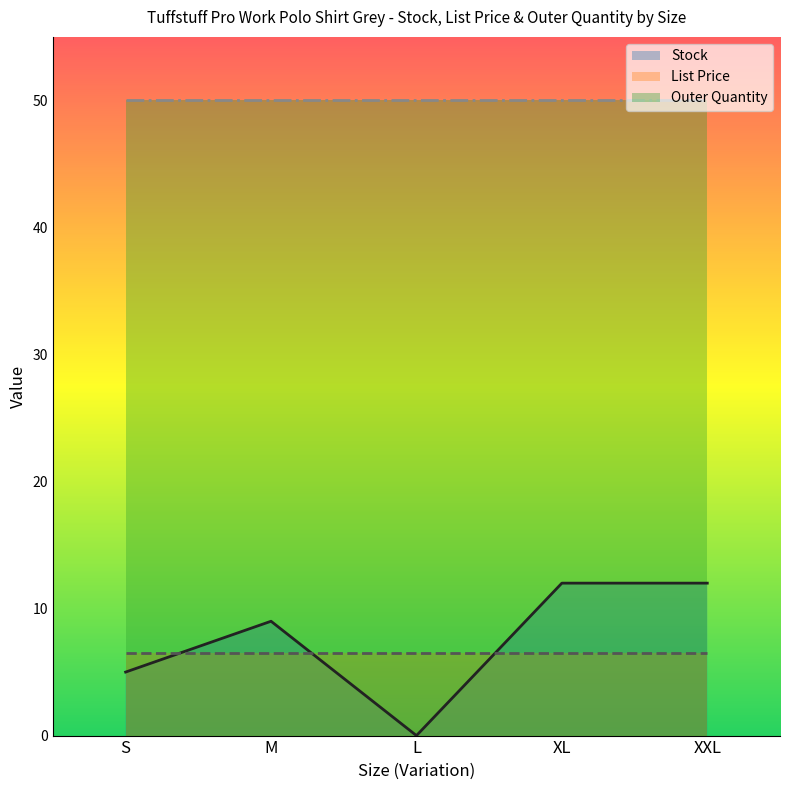

Which series has the largest total across all categories?

Outer Quantity